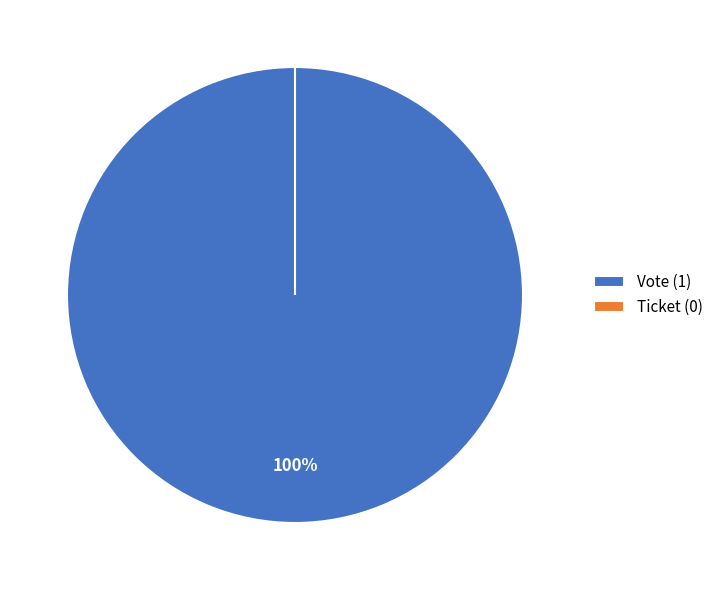

What is the largest slice in the pie chart?

Vote